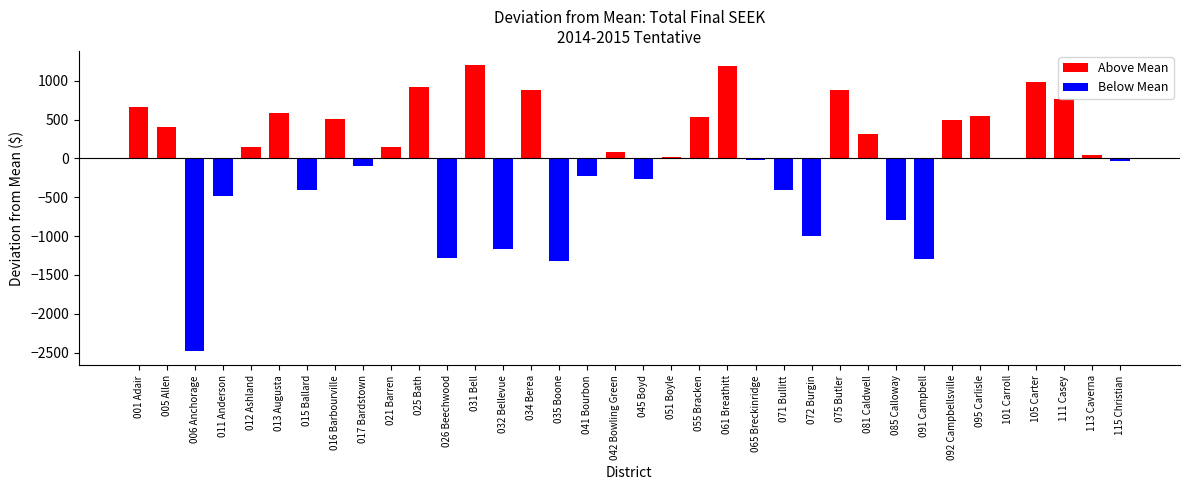

Read the value at 081 Caldwell, to the nearest 10.

320